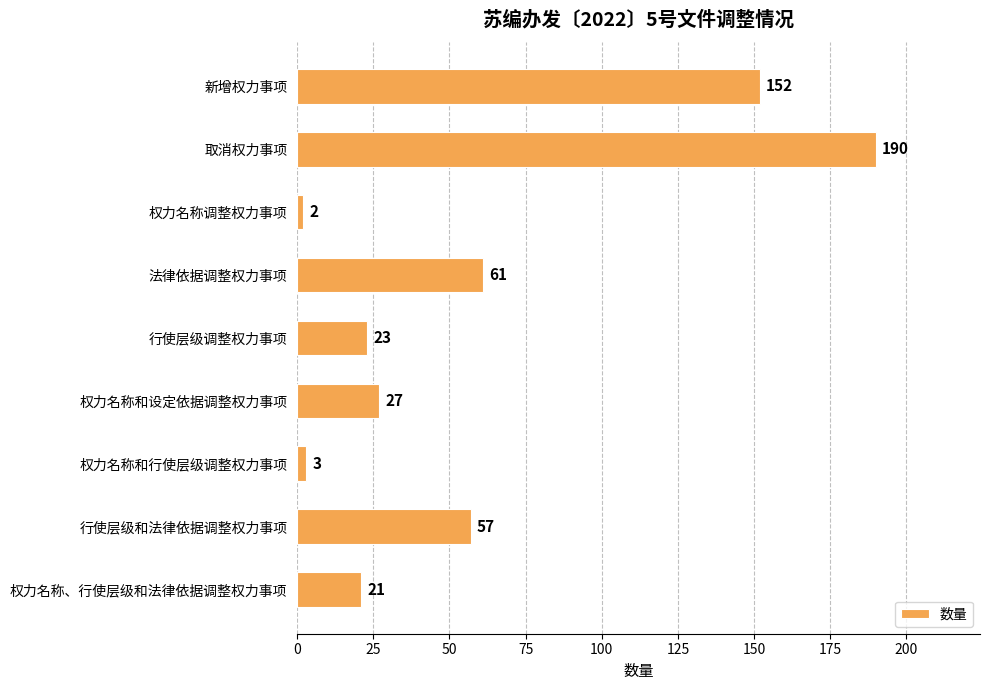

What is the sum of all values?

536